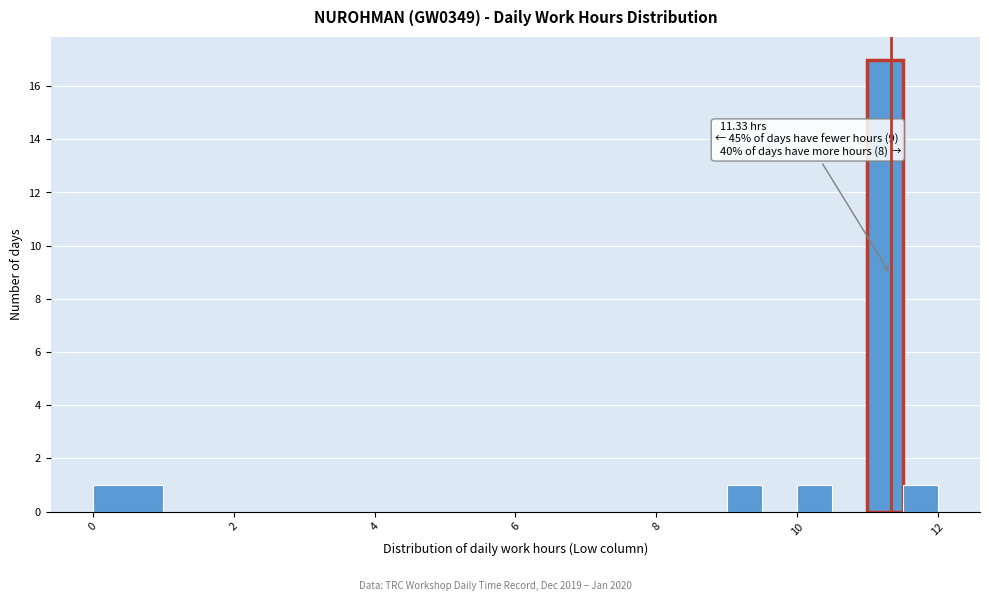

Around what value on the x-axis is the tallest bar? Give the approximate position of its centre, as read against the axis.

11.2